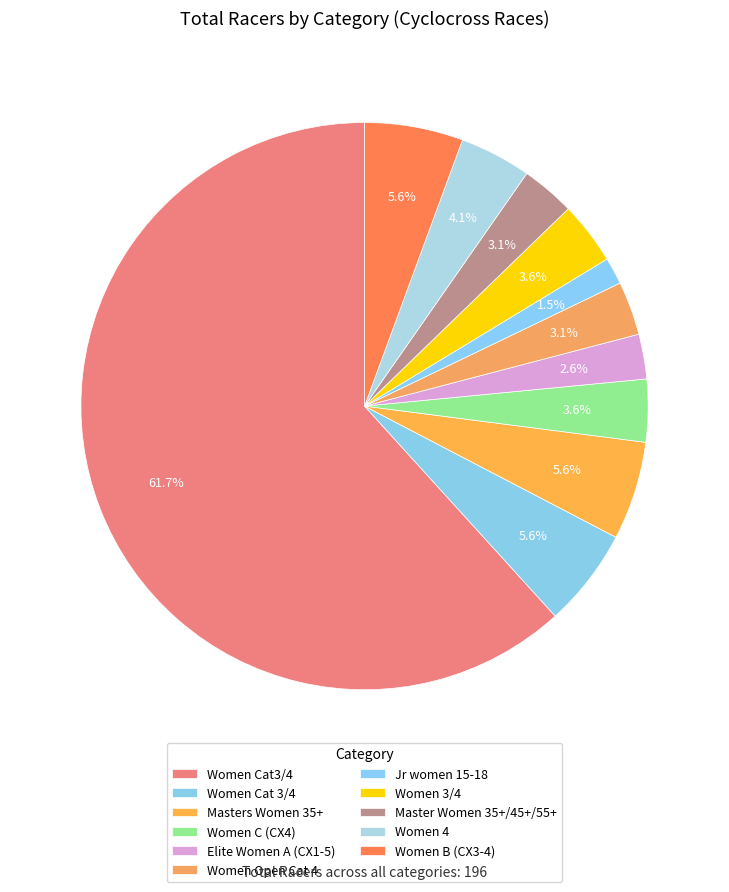

What is the change in value from Women Cat 3/4 to Master Women 35+/45+/55+?

-5